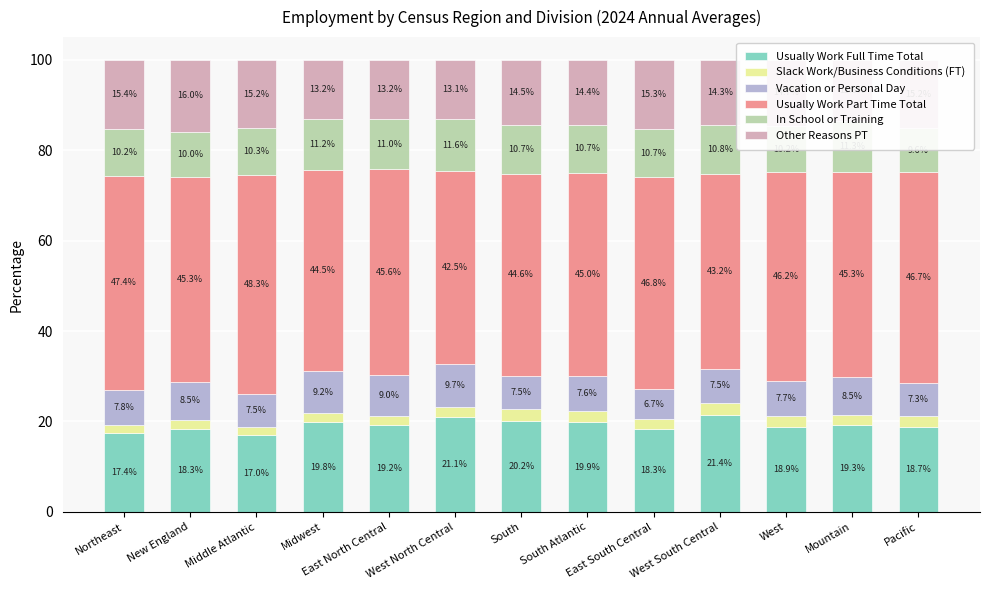

Where is Usually Work Part Time Total nearest to the value 45?

South Atlantic